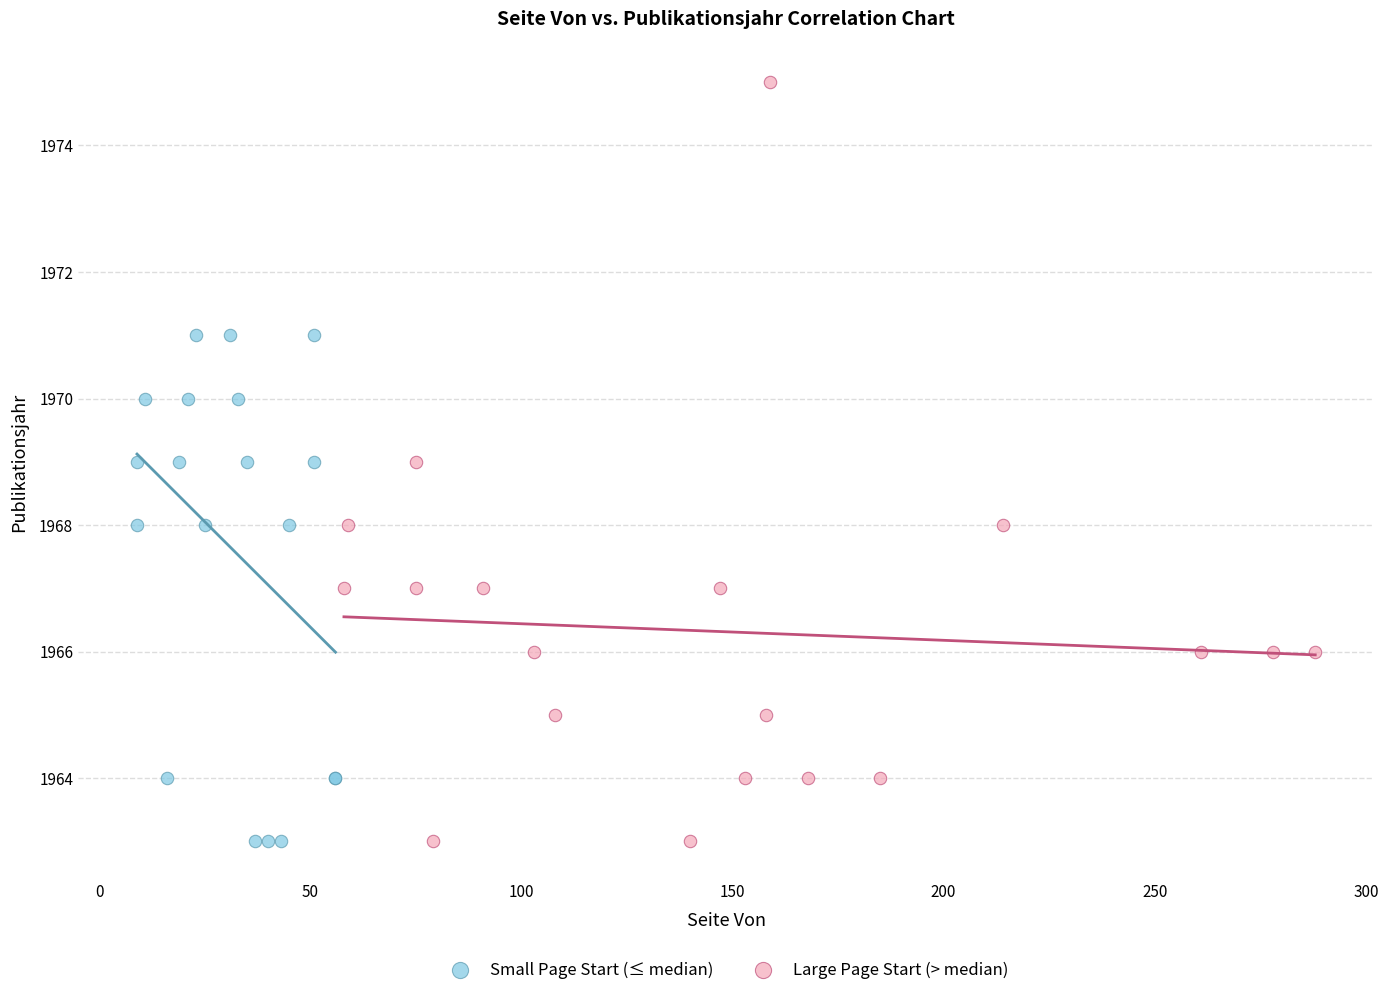

Which series has the widest spread of Y values?

Large Page Start (> median)